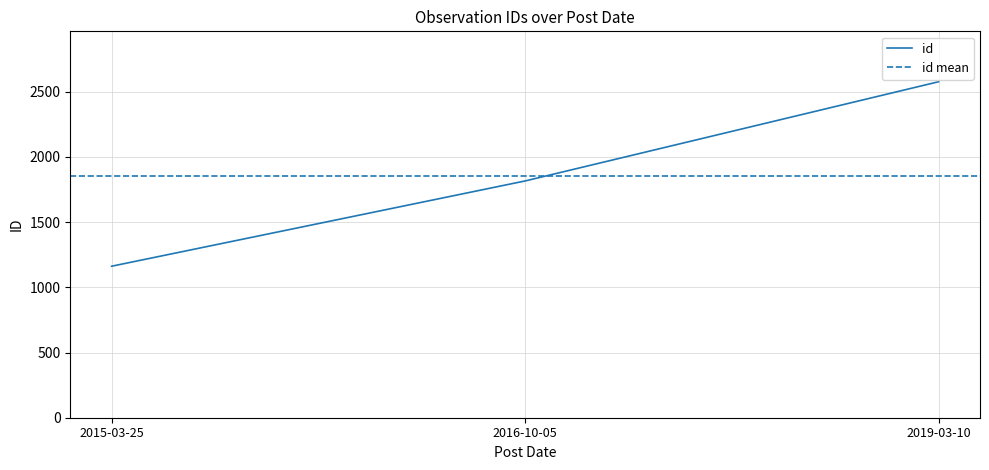

List the labels in order of id value, smallest first.

2015-03-25, 2016-10-05, 2019-03-10